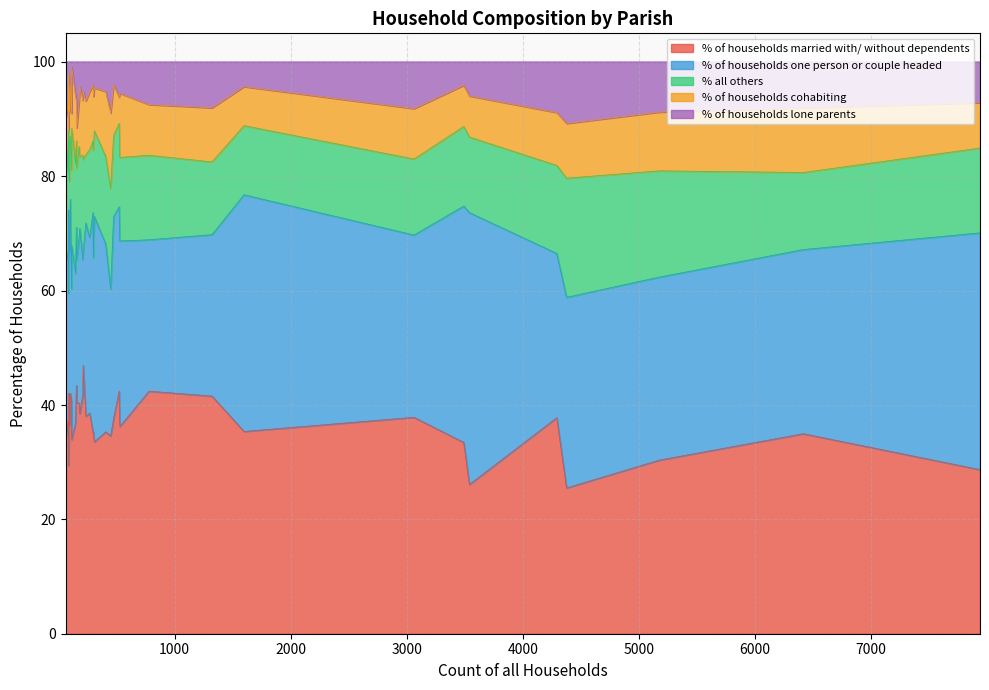

How many lines are shown in the chart?

5